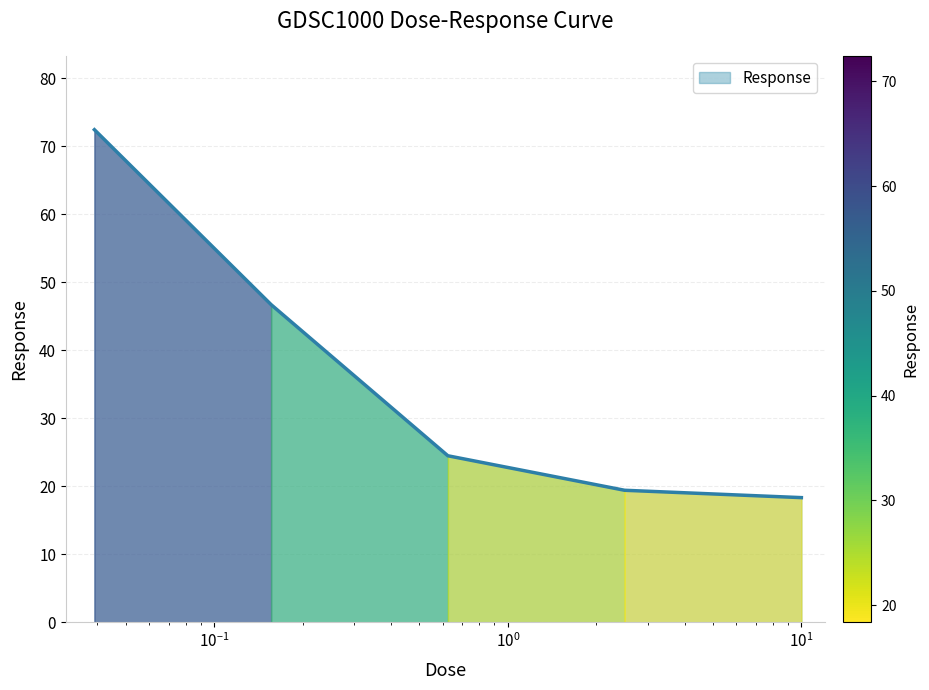

True or false: there are more than 2 points higher than both neighbors.

False